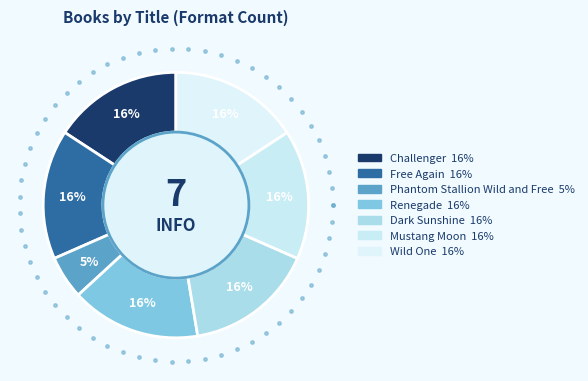

Which category has the biggest portion of the pie?

Challenger